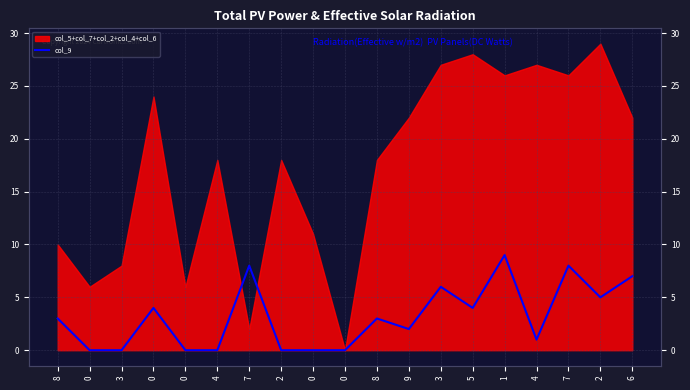

What is the label of the 5th point from the right?

1